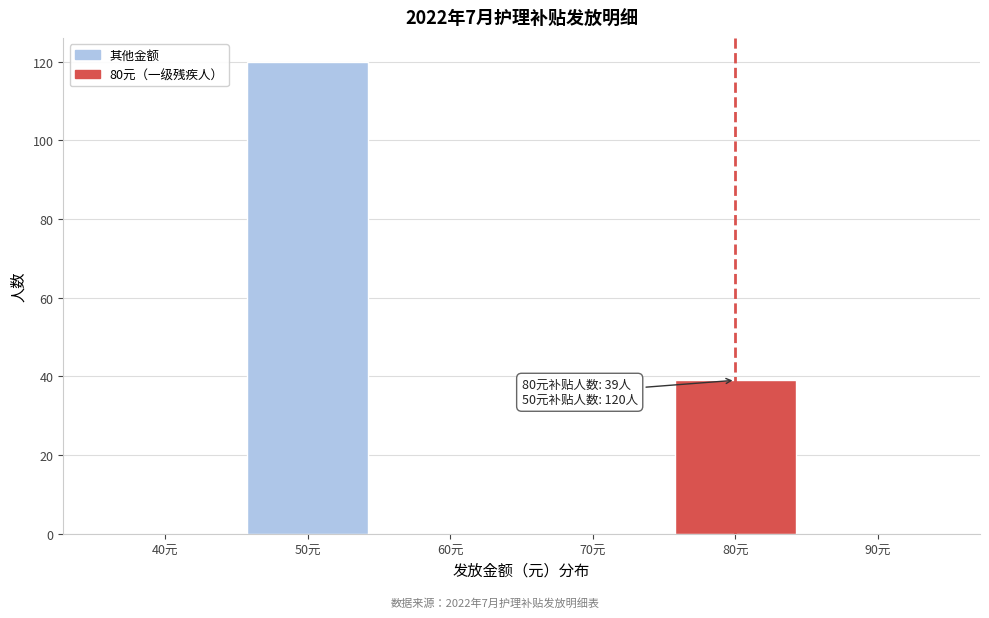

Reading right to left, transcribe all the data shown in this chart.

90元=0	80元=39	70元=0	60元=0	50元=120	40元=0